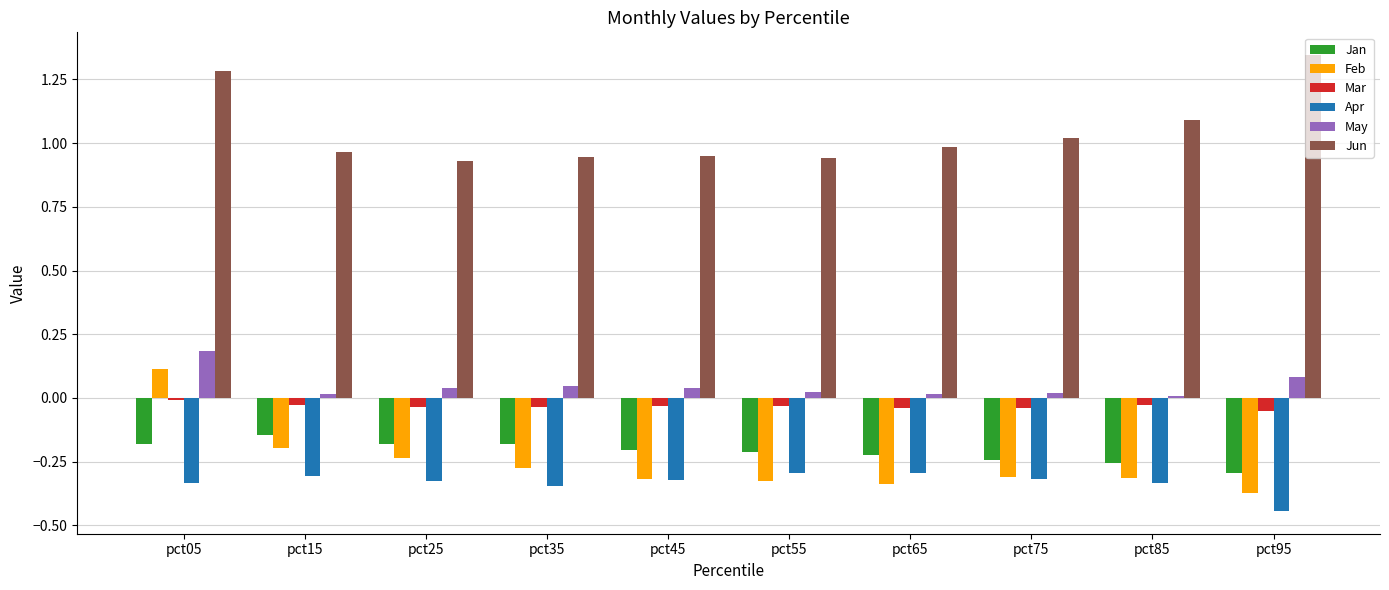

At which label does Apr reach its minimum?

pct95